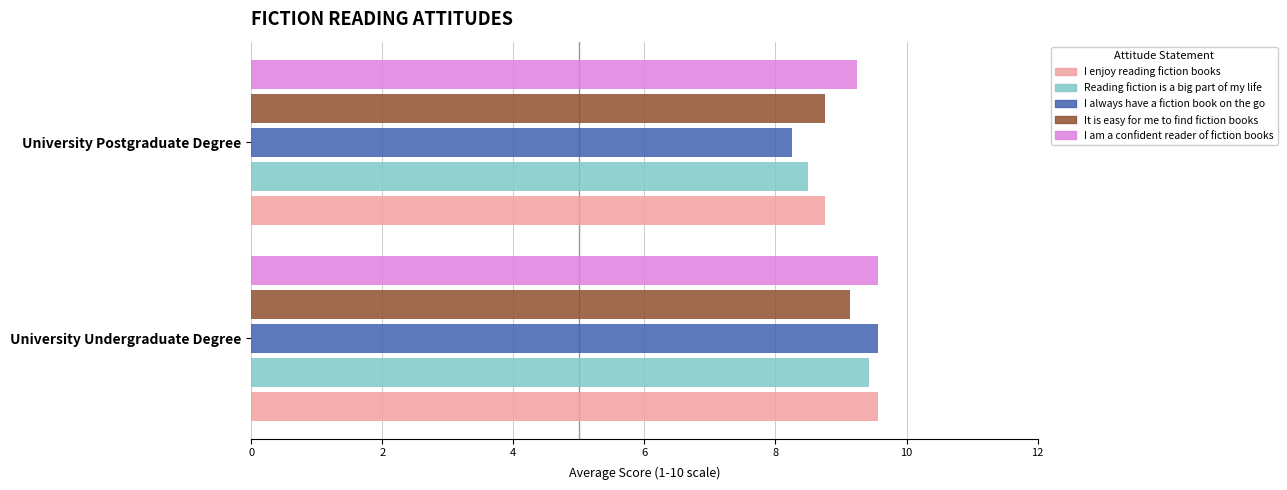

What is the sum of all I always have a fiction book on the go values?

17.8